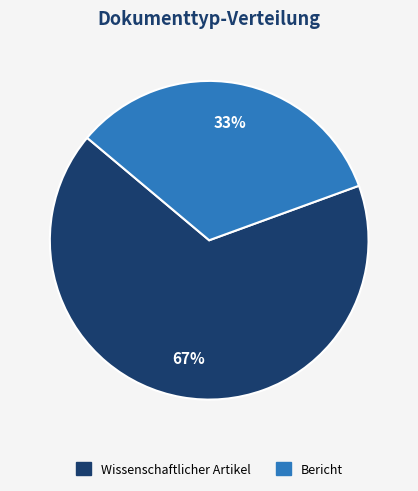

Is there a majority slice in this chart?

Yes